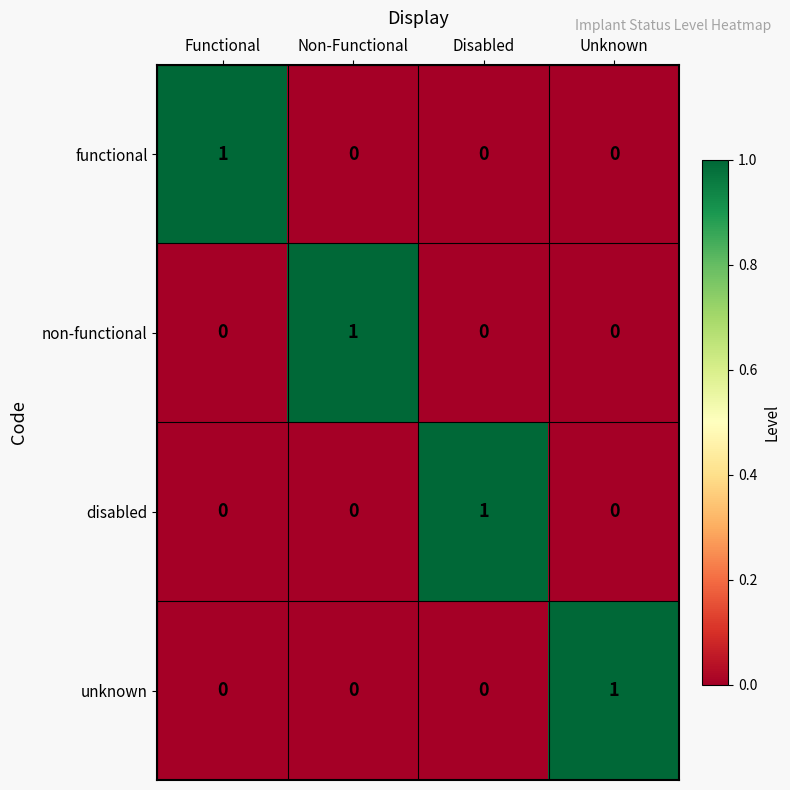

How many unknown values are between 0 and 1?

4